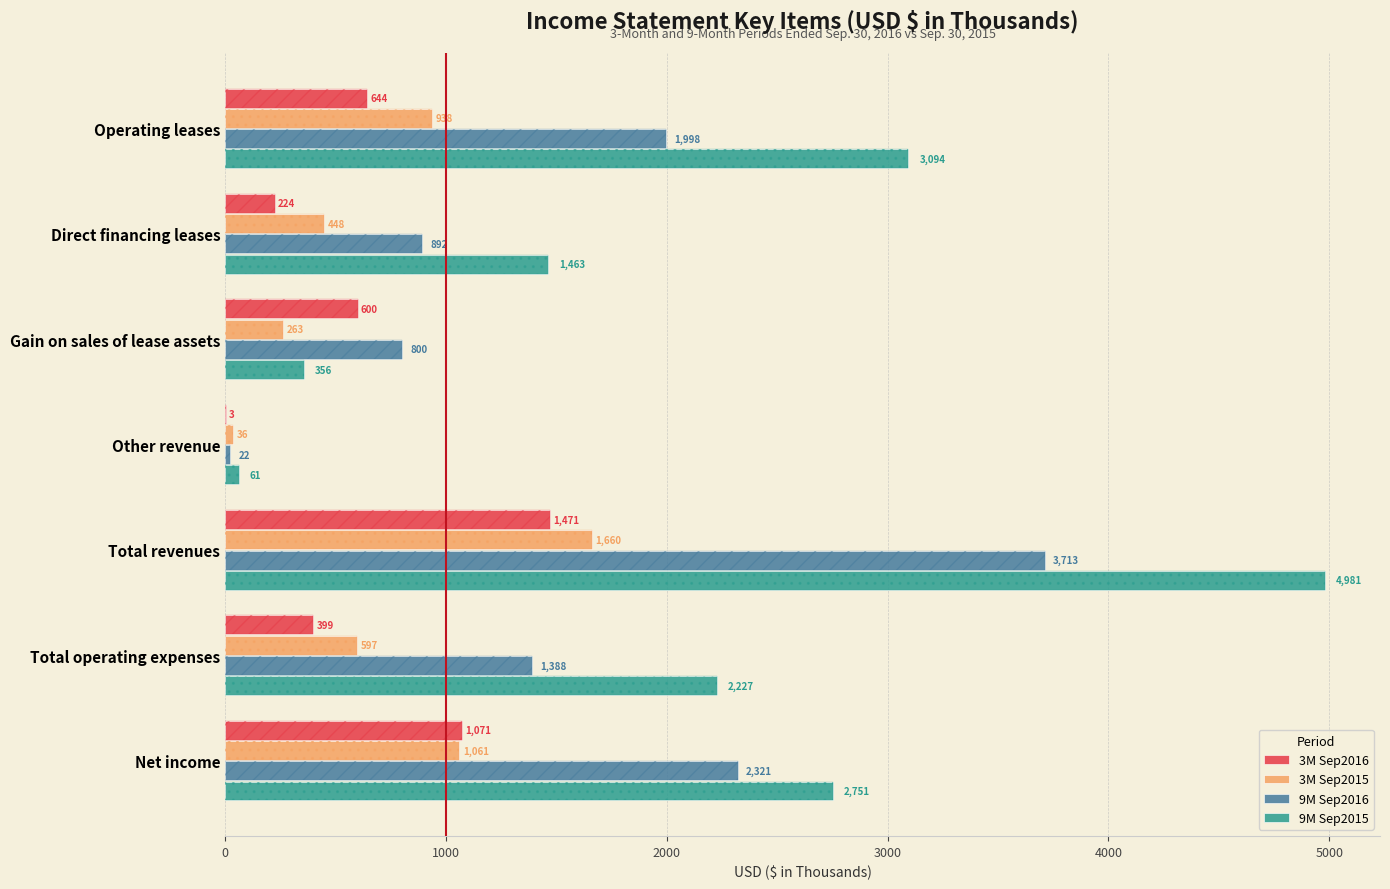

What is the difference between the maximum and second lowest values in the 9M Sep2015 series?

4625